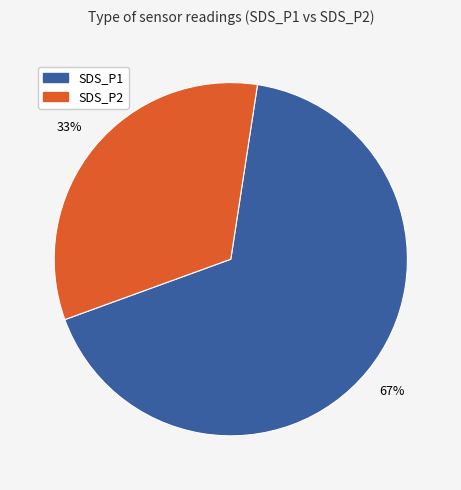

Is there any slice that represents more than half of the pie?

Yes